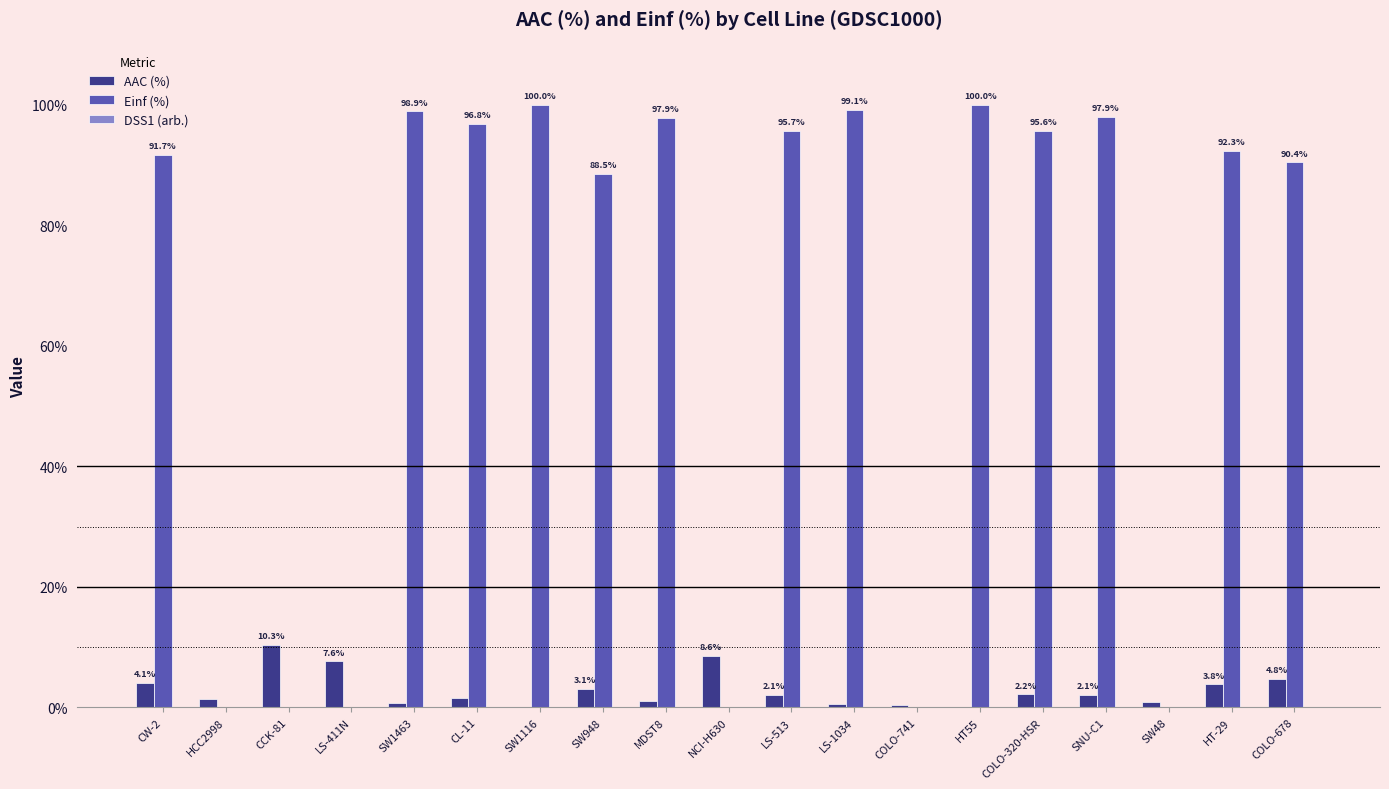

What is the maximum value shown in the chart?

100.0